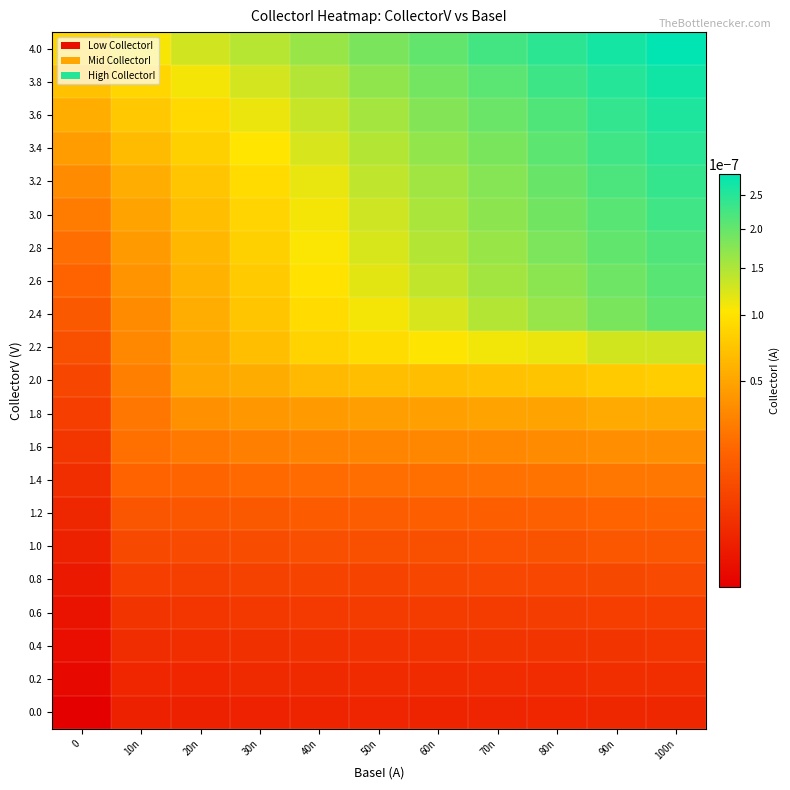

Which has a higher value, 40n or 10n?

40n